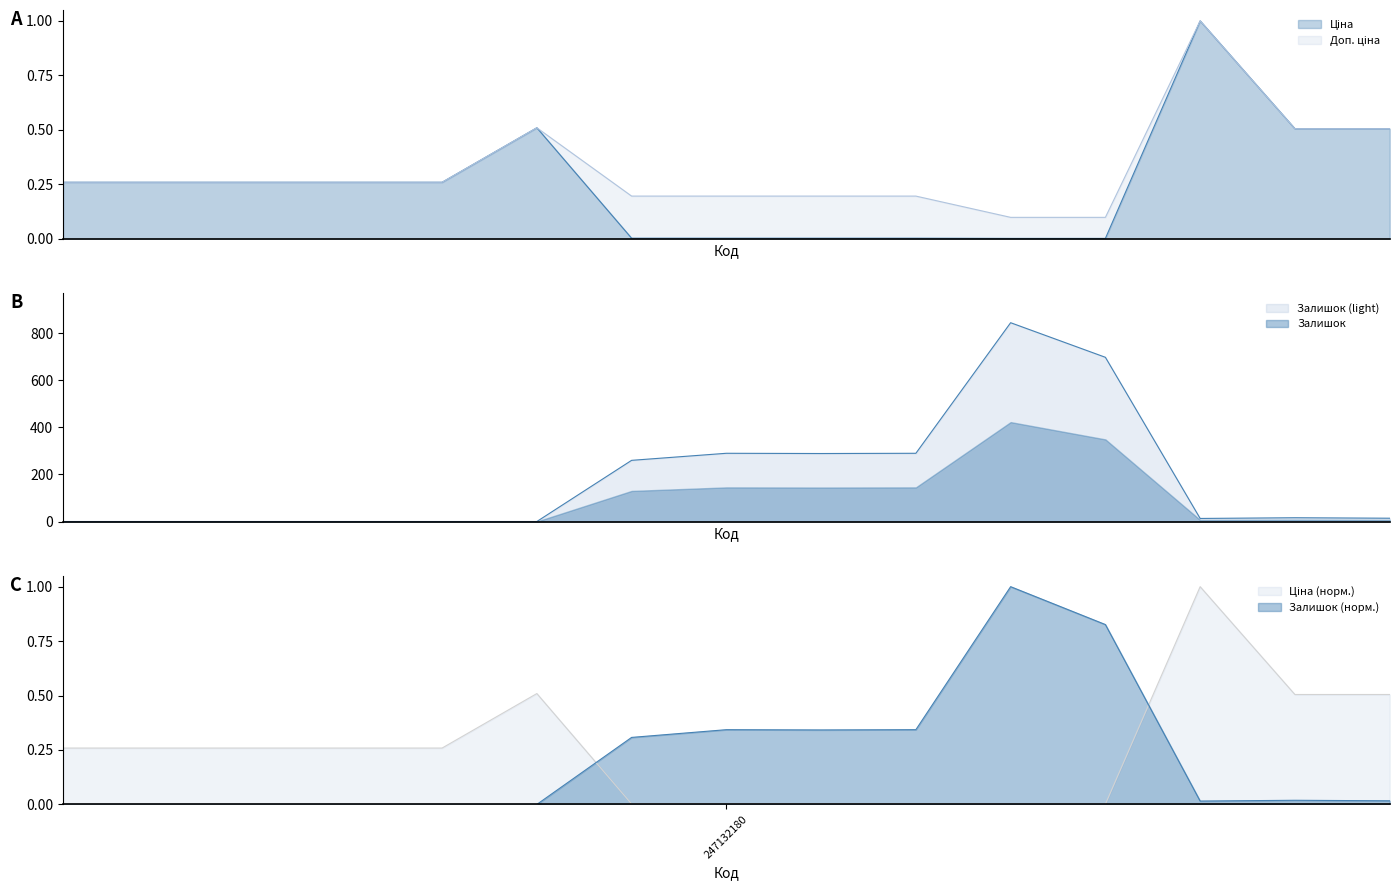

At which label does Ціна reach its minimum?

239752197